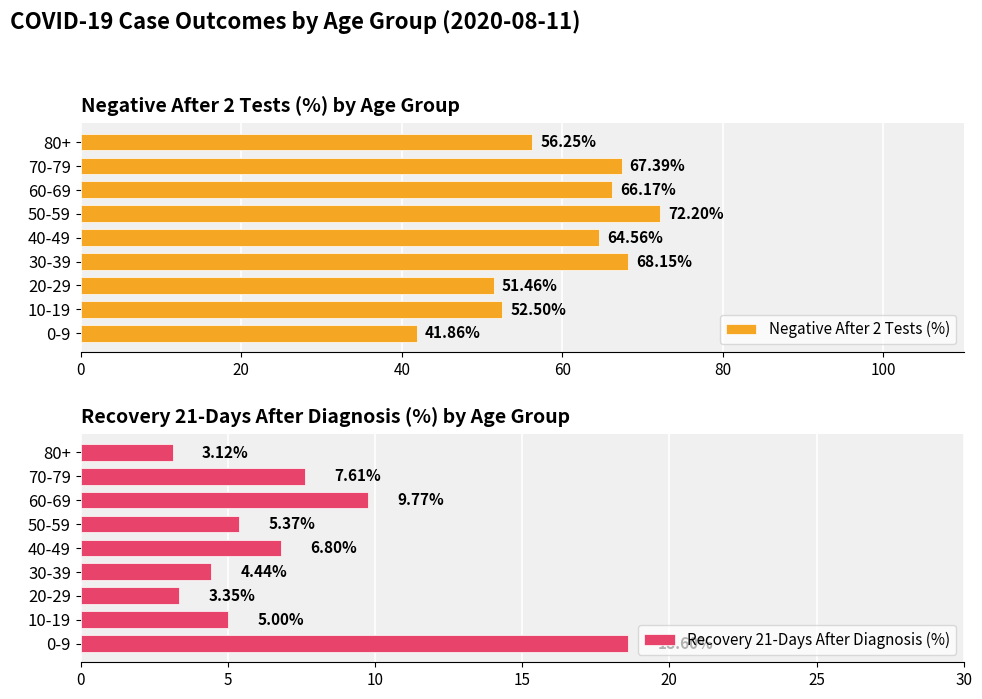

What is the sum of all Negative After 2 Tests (%) values?

540.5